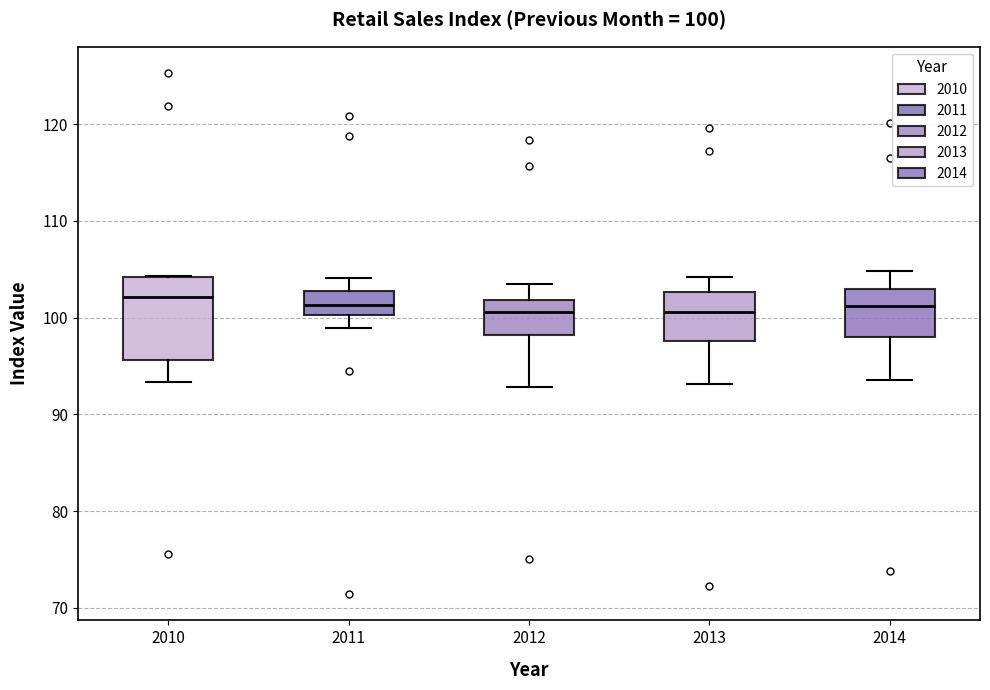

Comparing the boxes themselves (not the whiskers), which one is the tallest?

2010